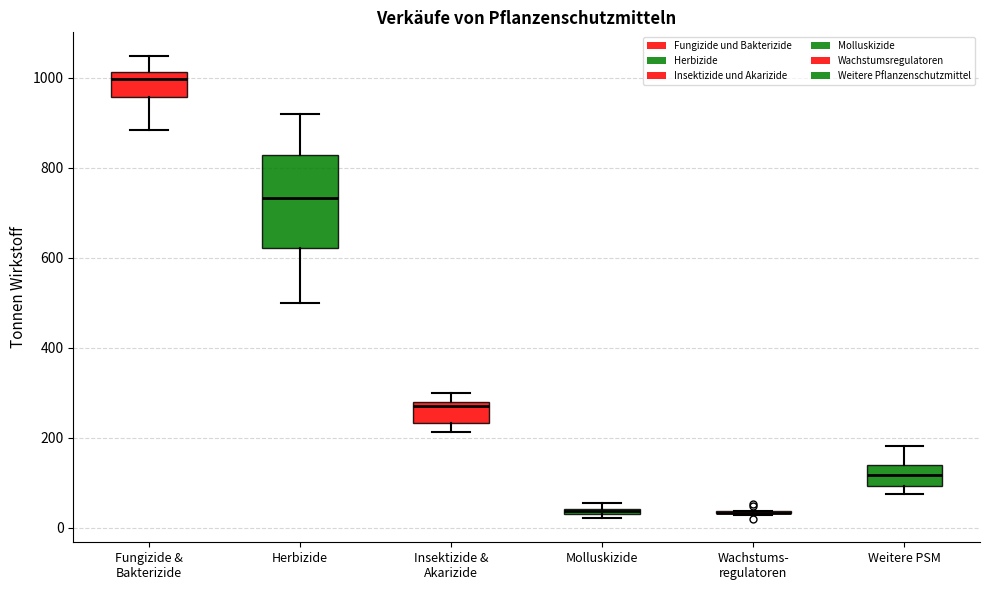

Comparing the boxes themselves (not the whiskers), which one is the tallest?

Herbizide